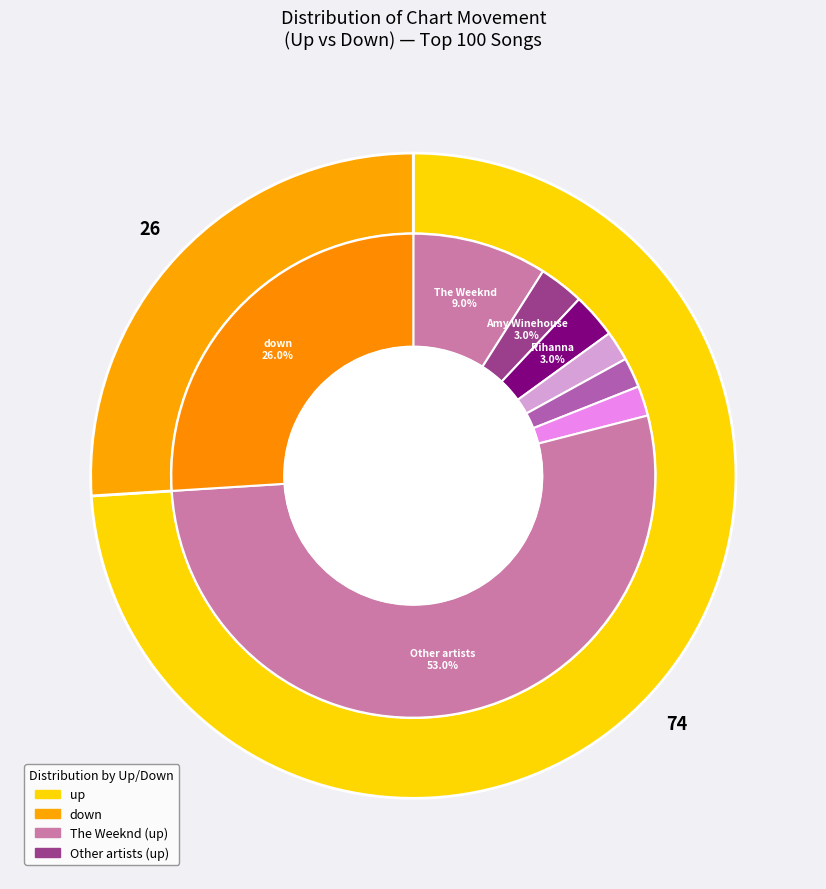

The down slice represents 35% of the pie. True or false?

False